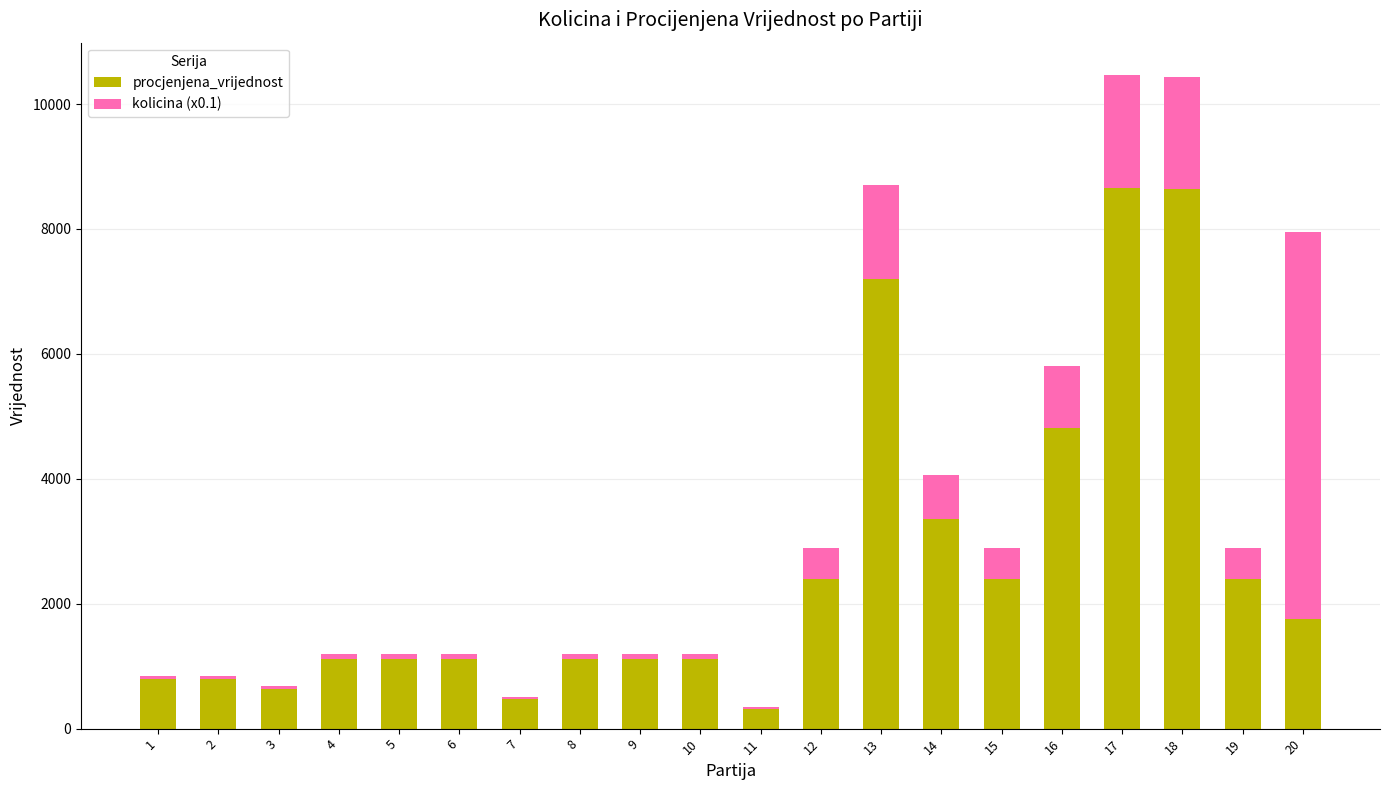

What is the highest value of the procjenjena_vrijednost series?

8660